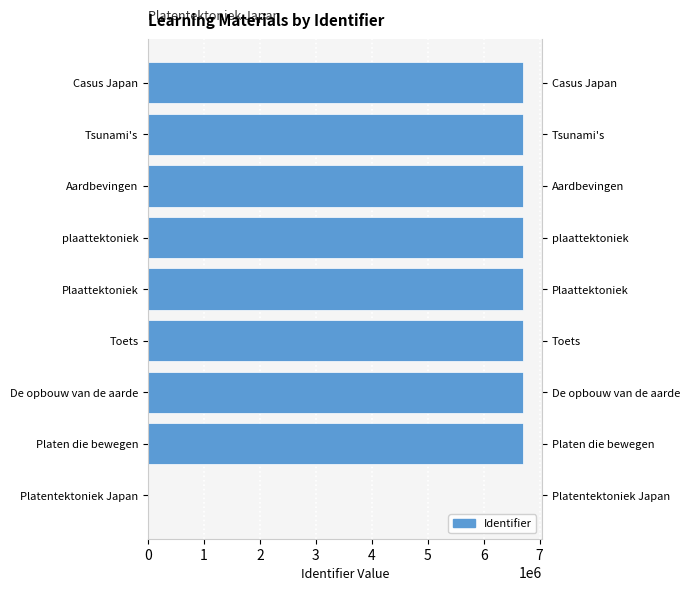

What is the greatest value displayed?

6705682